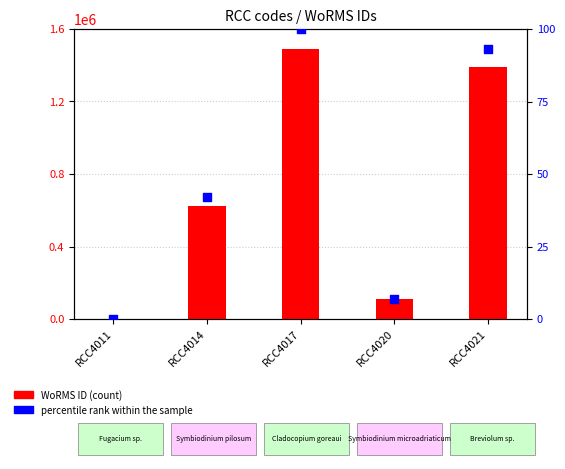

Which series has the largest total across all categories?

WoRMS ID